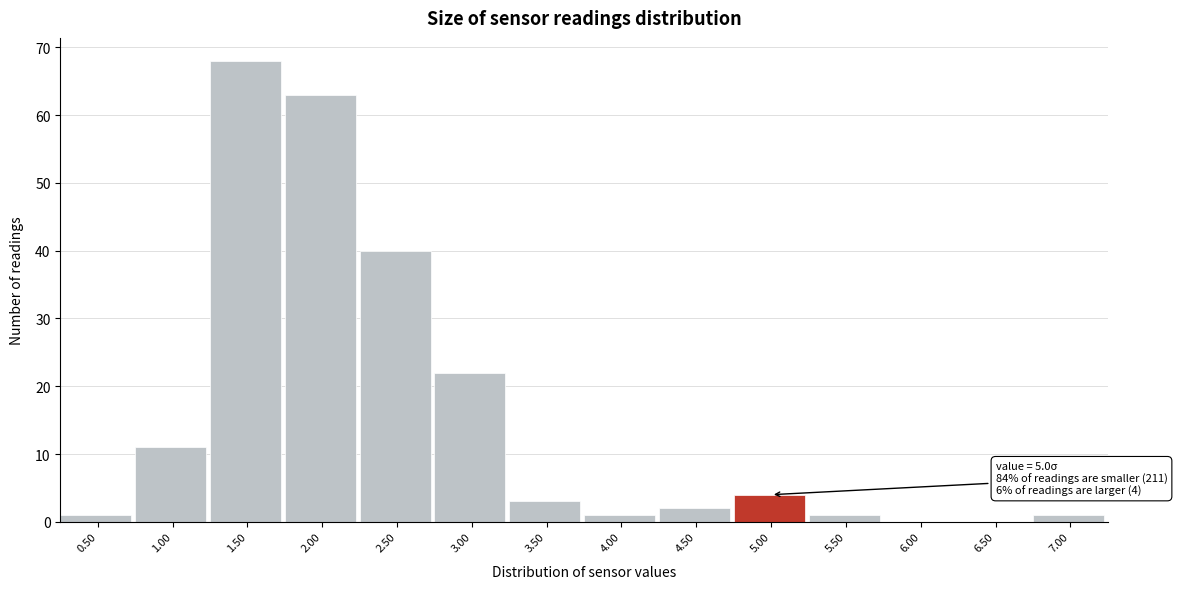

Reading left to right, extract all data points from this chart.

0.50=1	1.00=11	1.50=68	2.00=63	2.50=40	3.00=22	3.50=3	4.00=1	4.50=2	5.00=4	5.50=1	6.00=0	6.50=0	7.00=1